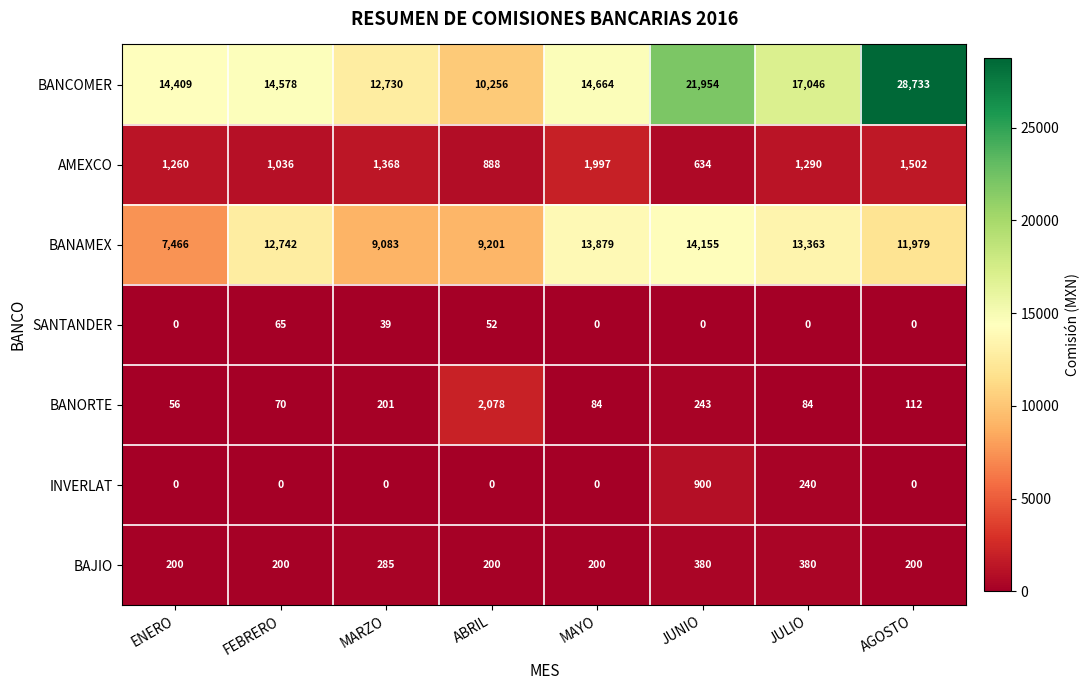

Rank the series at JULIO from lowest to highest value.

SANTANDER, BANORTE, INVERLAT, BAJIO, AMEXCO, BANAMEX, BANCOMER